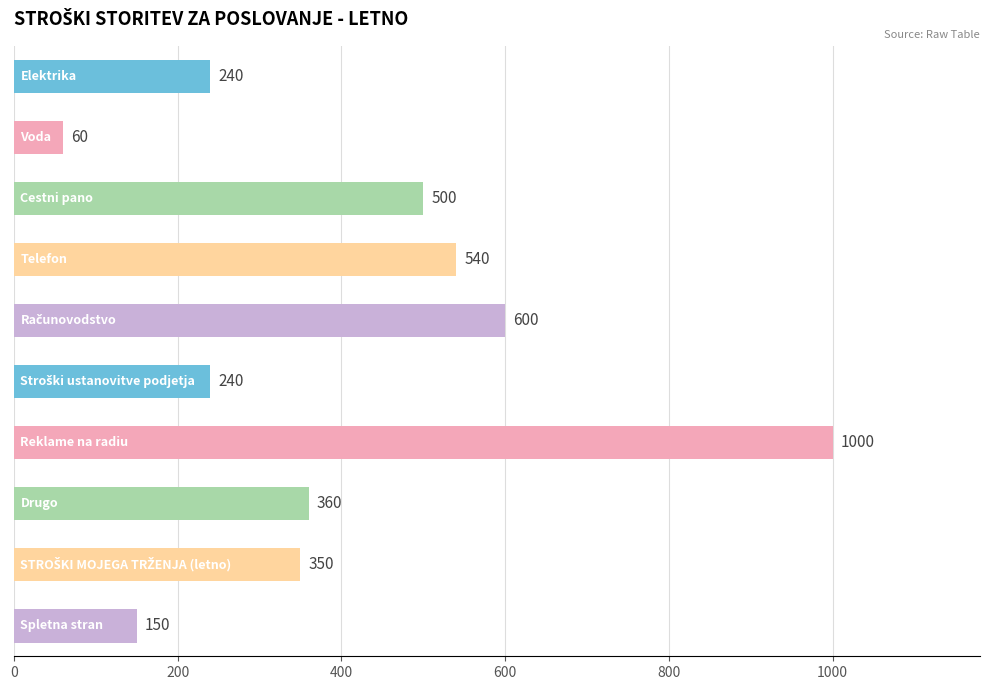

What is the value of the 6th bar from the top?

240